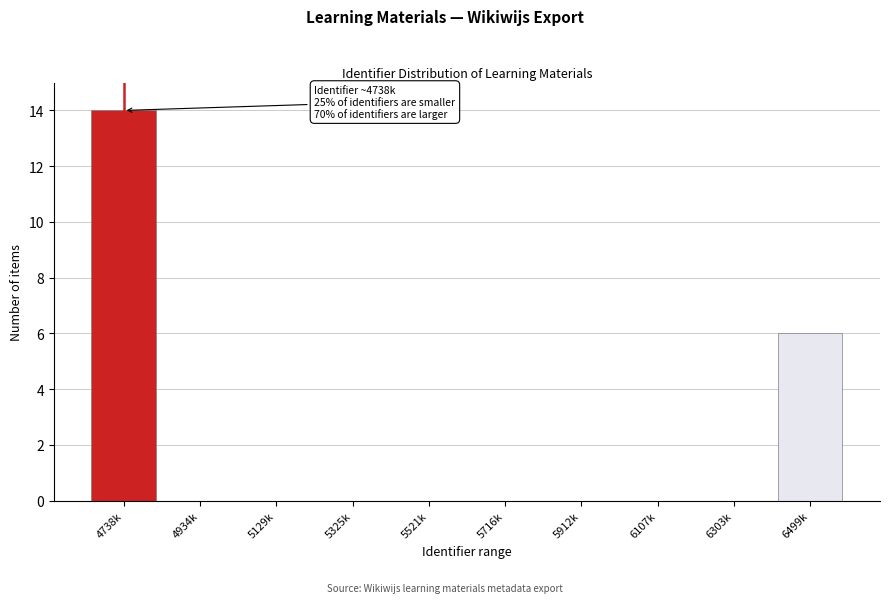

Reading right to left, list all the values displayed in this chart.

6499k=6	6303k=0	6107k=0	5912k=0	5716k=0	5521k=0	5325k=0	5129k=0	4934k=0	4738k=14